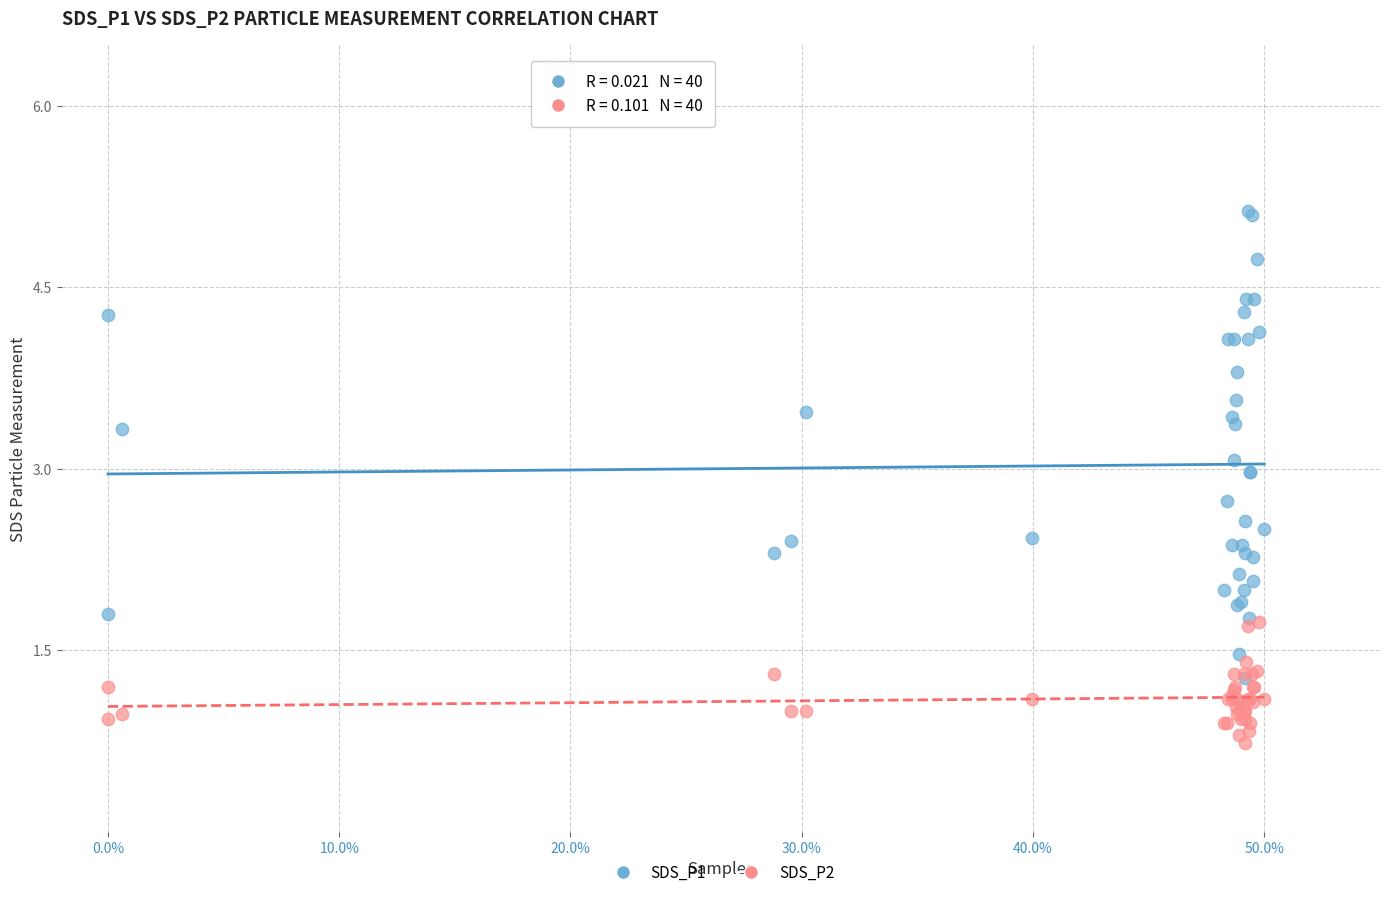

Which series has the largest Y range (max minus min)?

SDS_P1